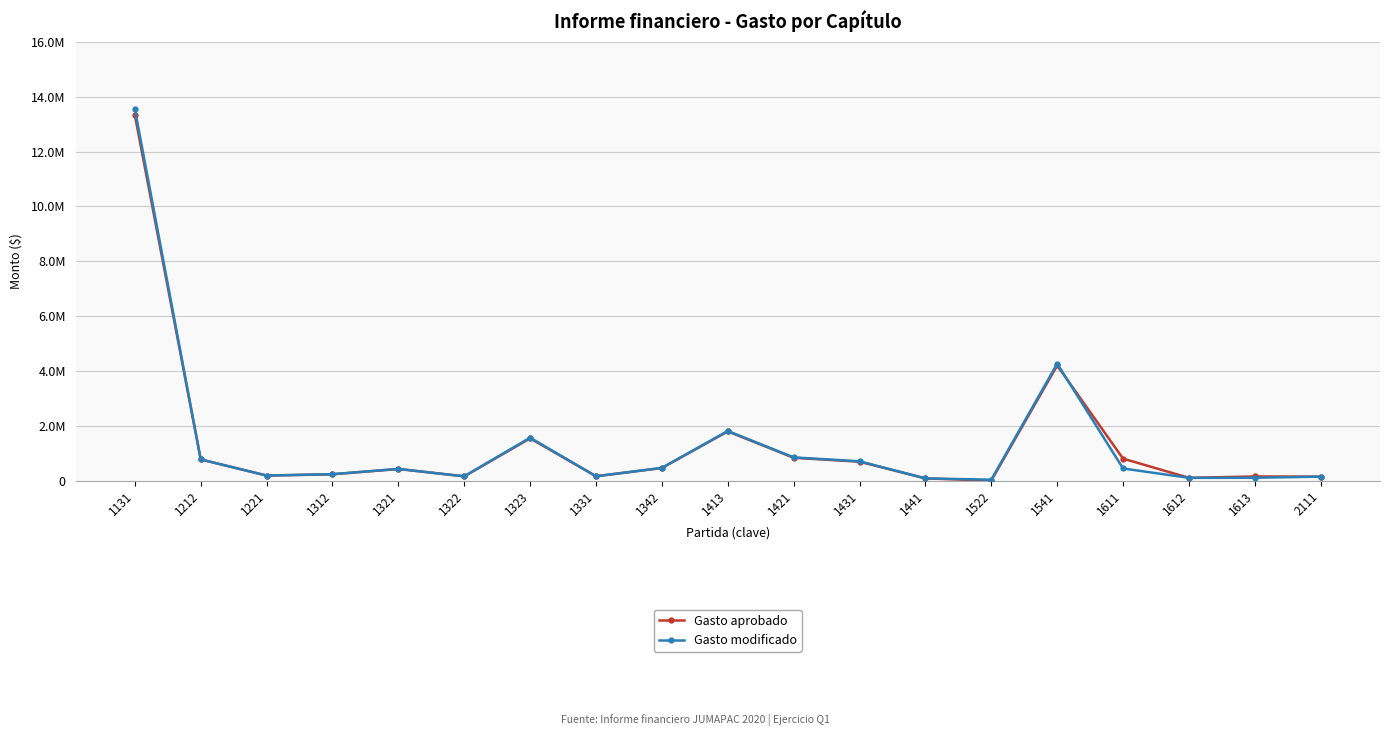

At which category does Gasto modificado reach its first local valley?

1221